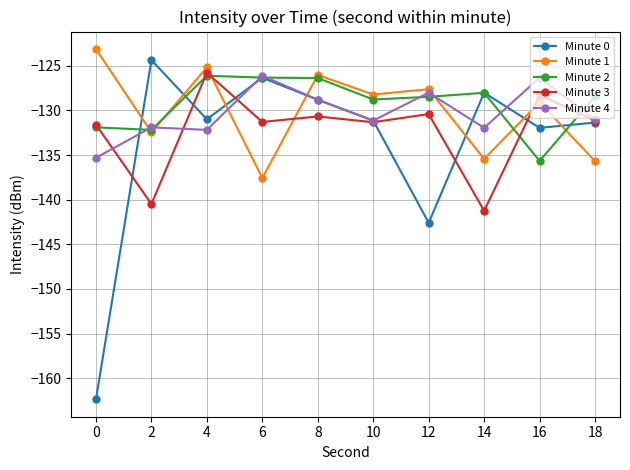

Which series has the largest range (max minus min)?

Minute 0